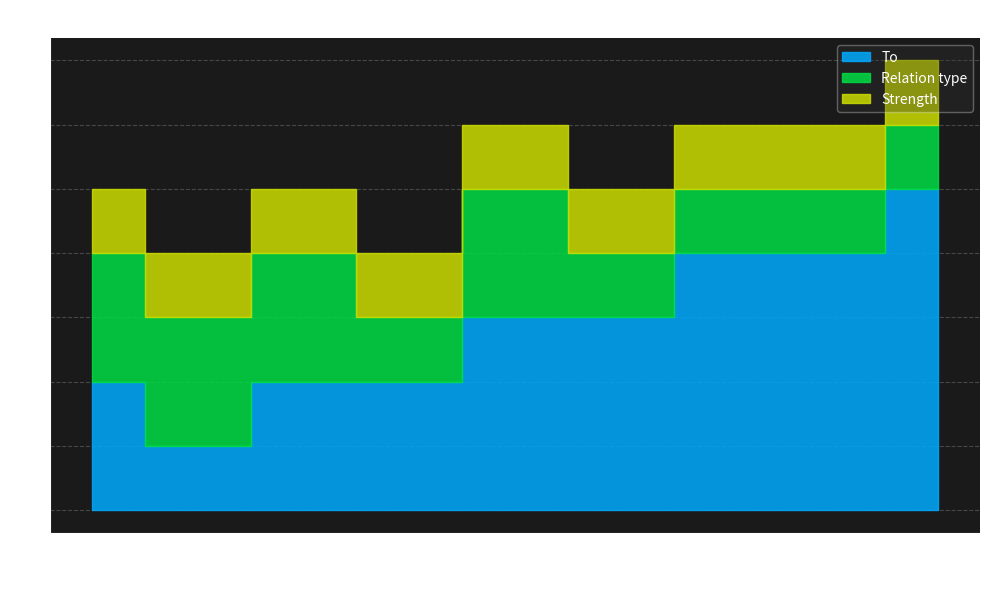

What is the difference between the highest and lowest values at 5?

2